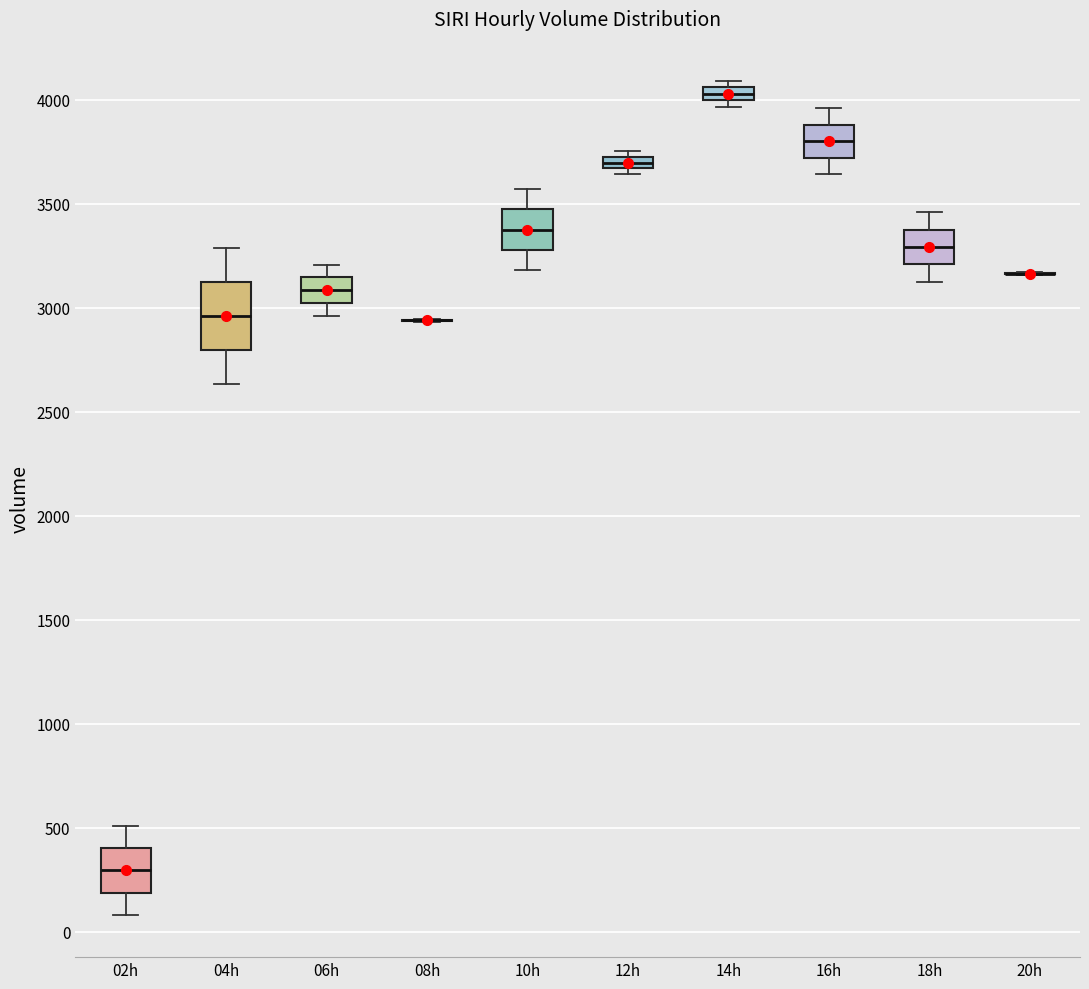

Where does the upper whisker of the box for 06h end on the y-axis? The values are not printed on the chart, so give them approximately, as read against the axis.

3200